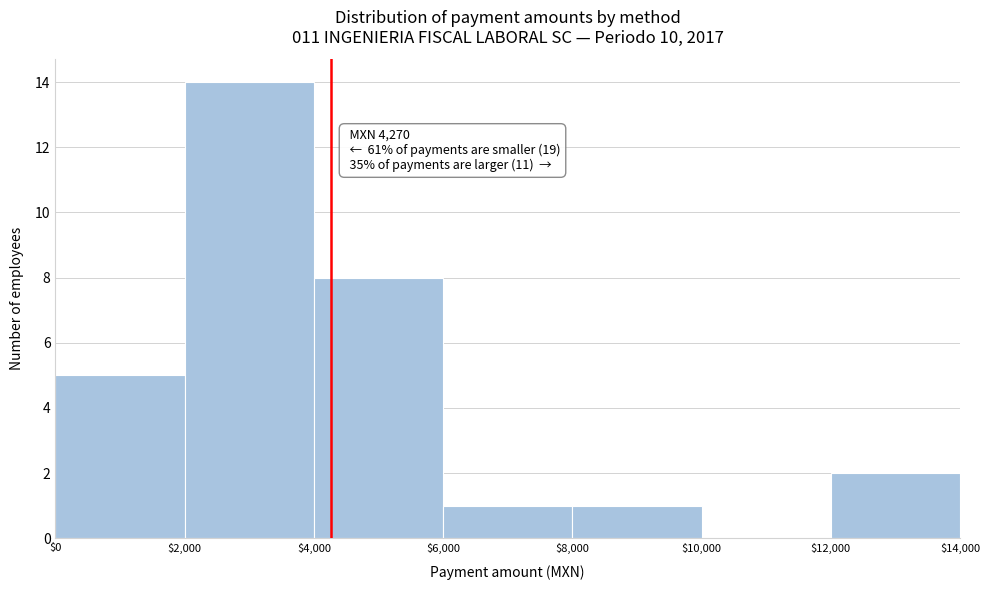

Which range on the x-axis has the tallest bar?

$2,000 to $4,000